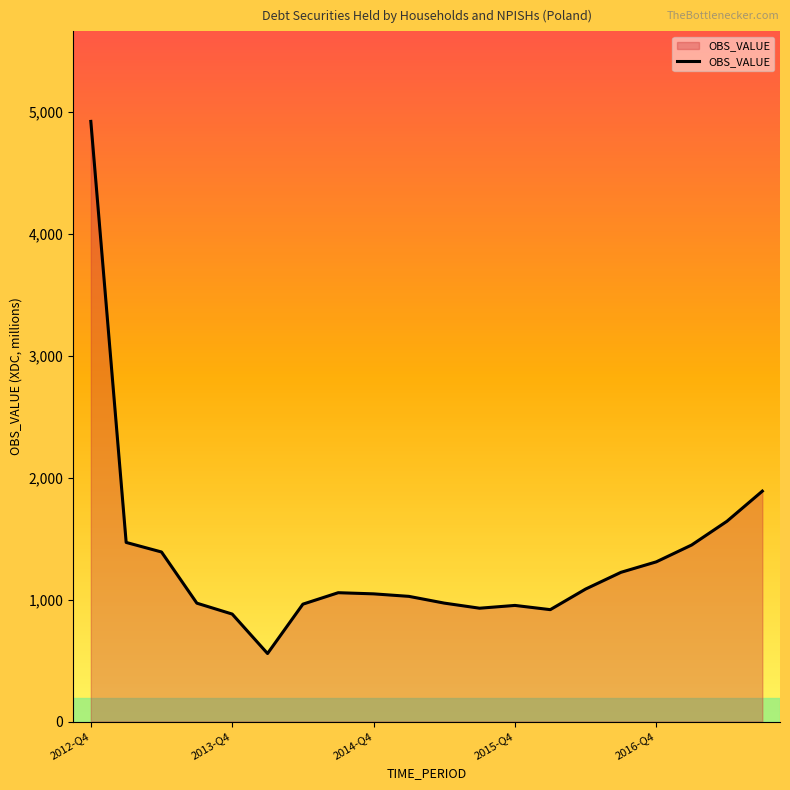

What is the difference between the maximum and minimum values?

4363.3